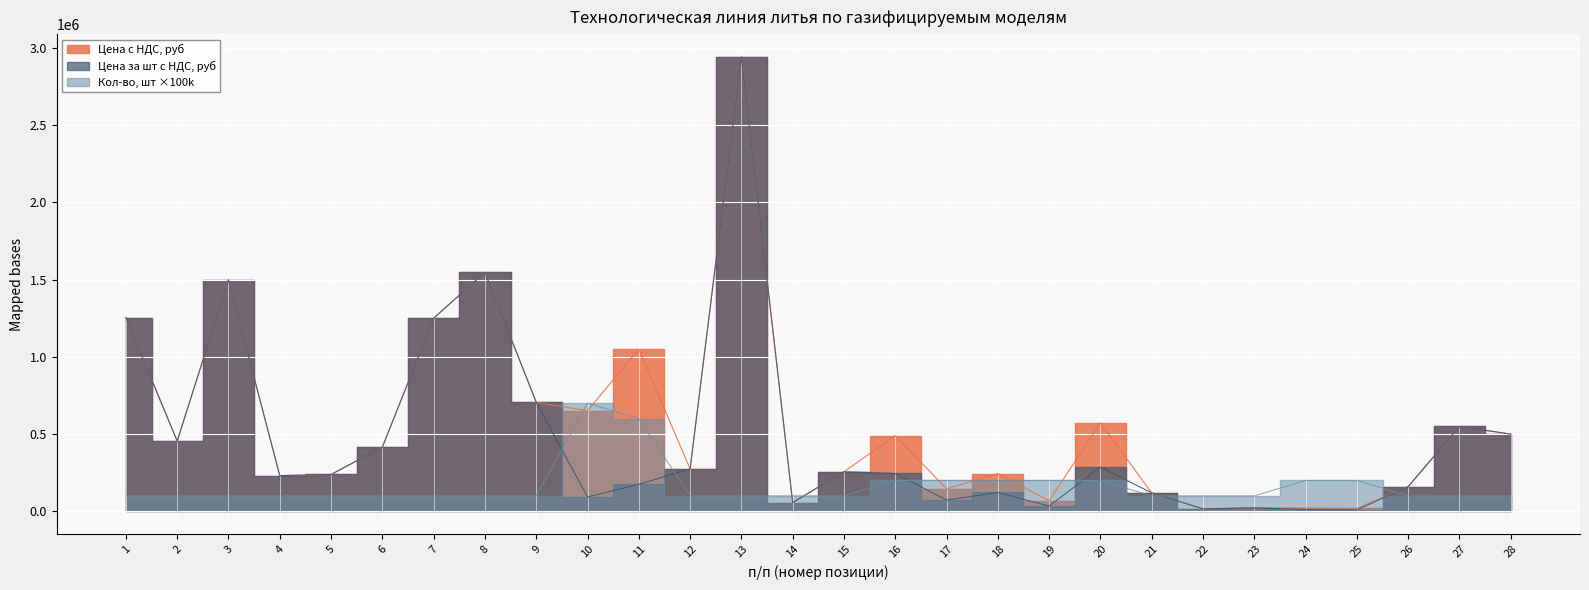

Rank the categories by Цена за шт с НДС, руб value from lowest to highest.

25, 24, 22, 23, 19, 14, 17, 10, 21, 18, 26, 11, 4, 5, 16, 15, 12, 20, 6, 2, 28, 27, 9, 7, 1, 3, 8, 13